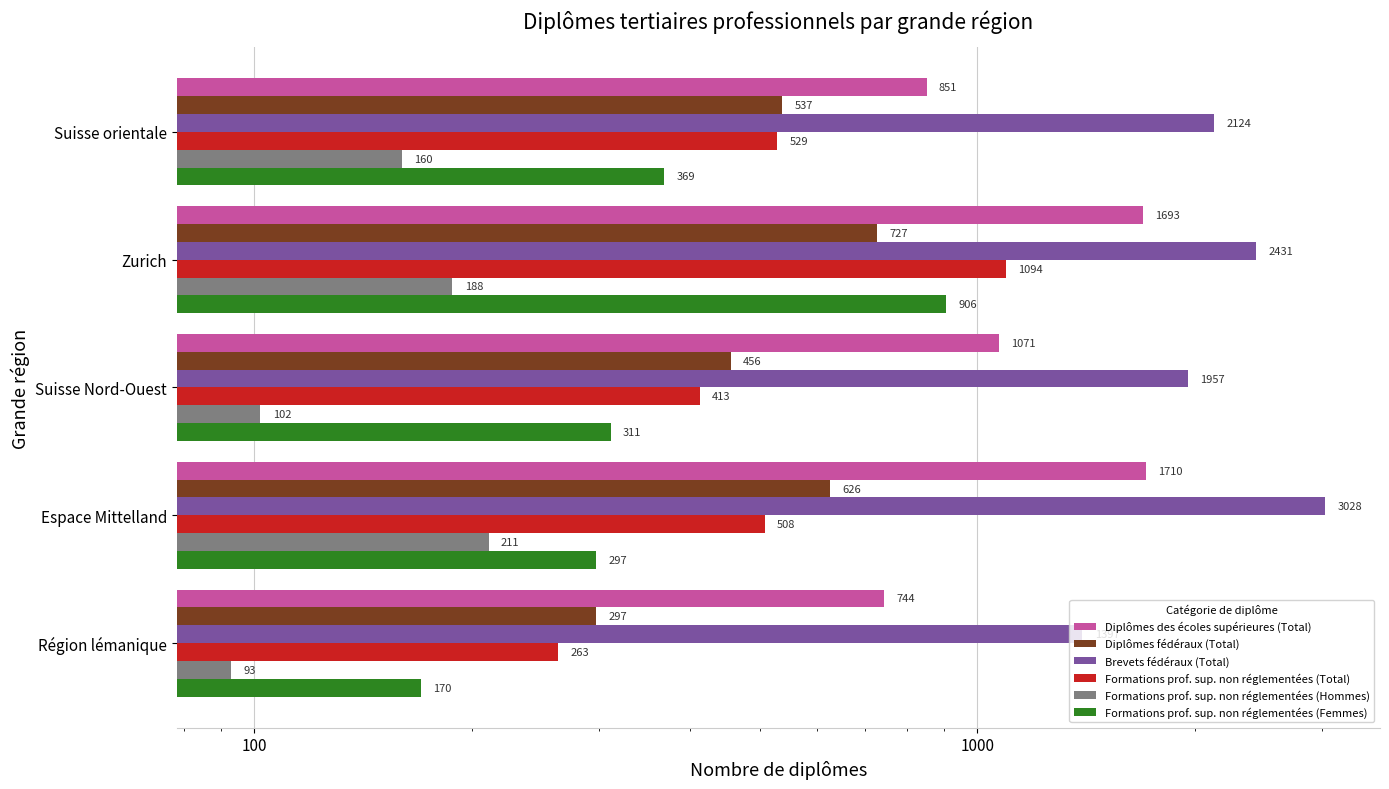

What is the difference between the maximum and minimum values in the Brevets fédéraux (Total) series?

1631